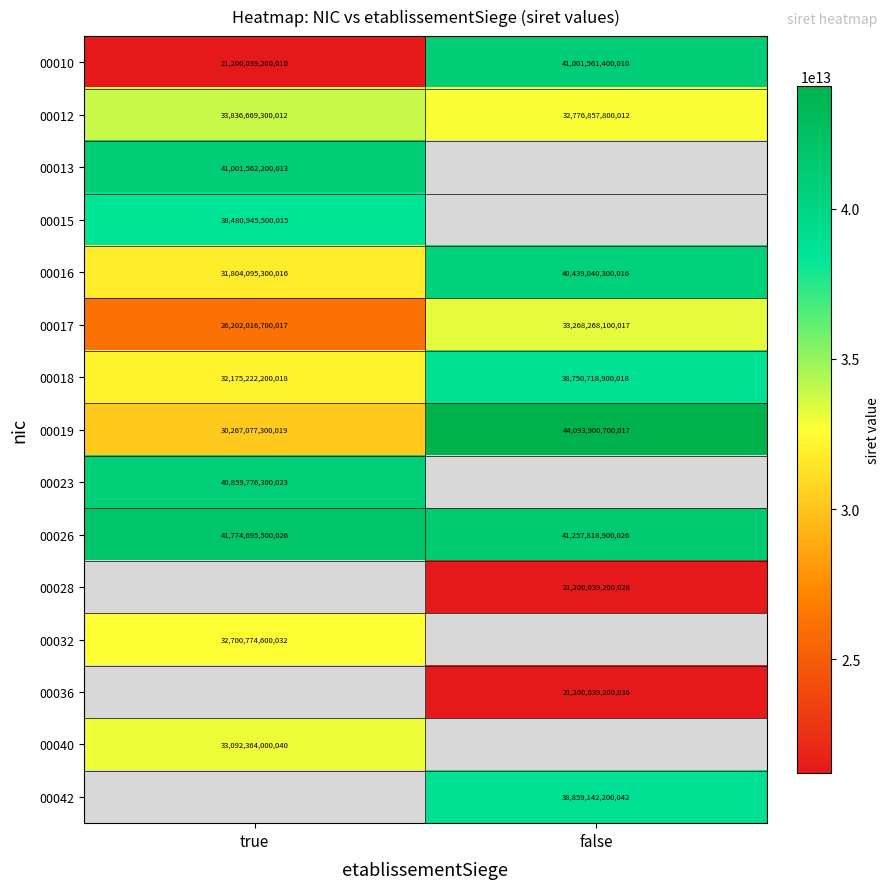

Rank the categories by 00010 value from lowest to highest.

true, false